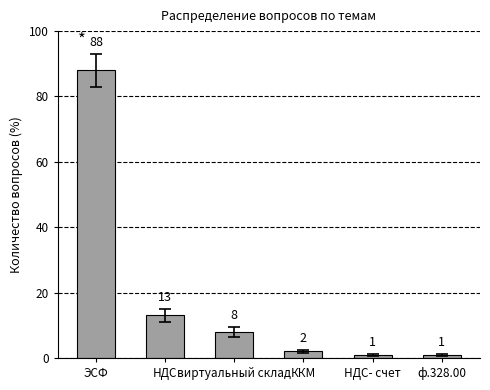

What is the ratio of the value at виртуальный склад to the value at НДС?

0.6